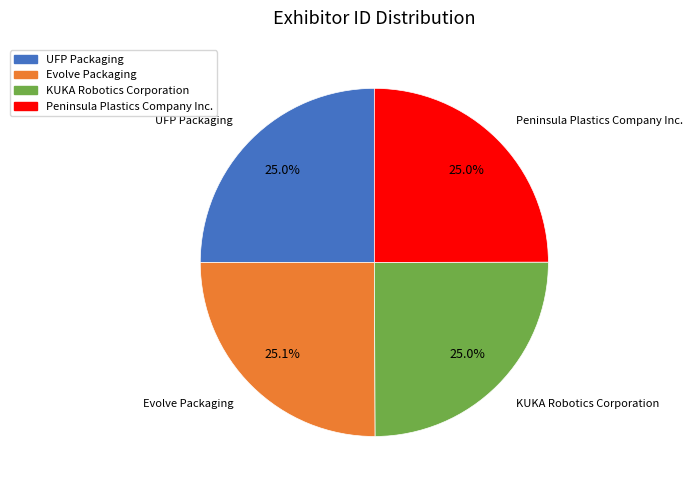

True or false: KUKA Robotics Corporation accounts for 25% of the total.

True